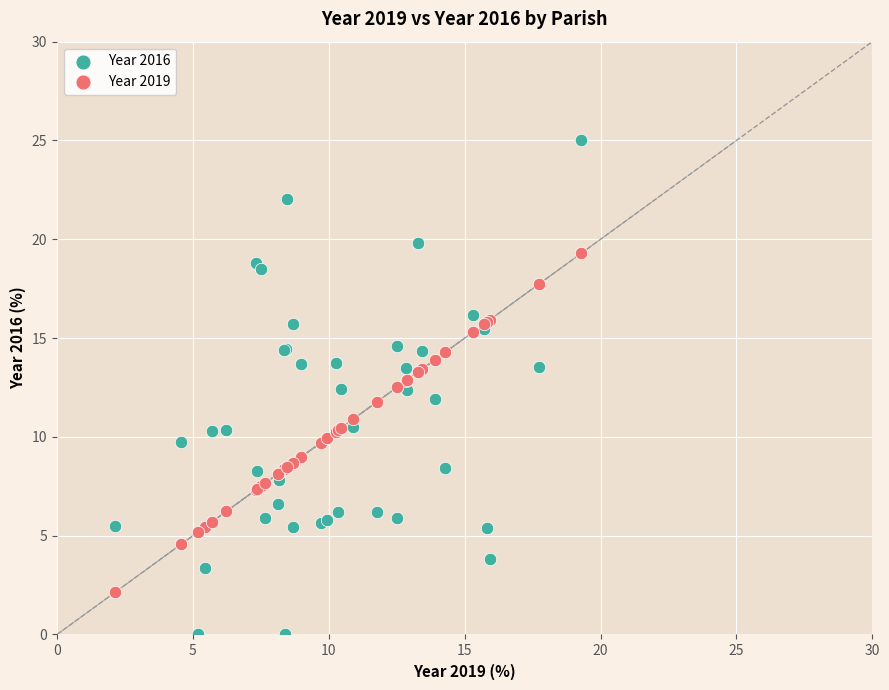

What is the X range (max minus min) for the scatter plot?

17.1